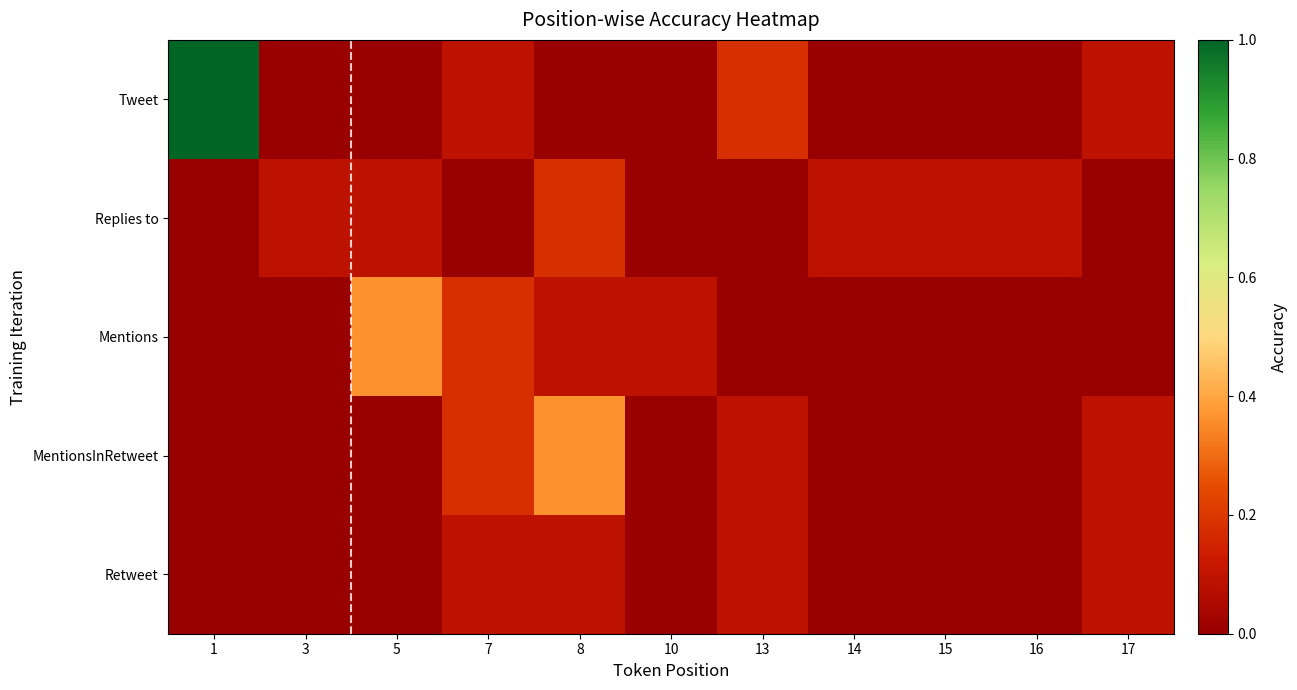

Reading right to left, transcribe all the data shown in this chart.

Tweet: 17=0.1	16=0.0	15=0.0	14=0.0	13=0.2	10=0.0	8=0.0	7=0.1	5=0.0	3=0.0	1=1.0
Replies to: 17=0.0	16=0.1	15=0.1	14=0.1	13=0.0	10=0.0	8=0.2	7=0.0	5=0.1	3=0.1	1=0.0
Mentions: 17=0.0	16=0.0	15=0.0	14=0.0	13=0.0	10=0.1	8=0.1	7=0.2	5=0.4	3=0.0	1=0.0
MentionsInRetweet: 17=0.1	16=0.0	15=0.0	14=0.0	13=0.1	10=0.0	8=0.4	7=0.2	5=0.0	3=0.0	1=0.0
Retweet: 17=0.1	16=0.0	15=0.0	14=0.0	13=0.1	10=0.0	8=0.1	7=0.1	5=0.0	3=0.0	1=0.0